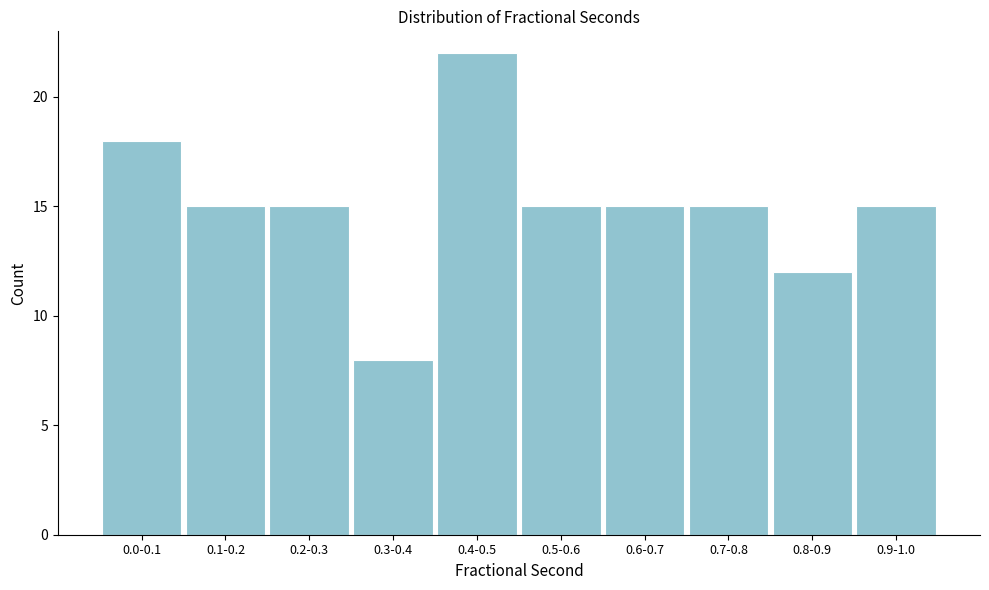

Reading right to left, extract all data points from this chart.

15	12	15	15	15	22	8	15	15	18